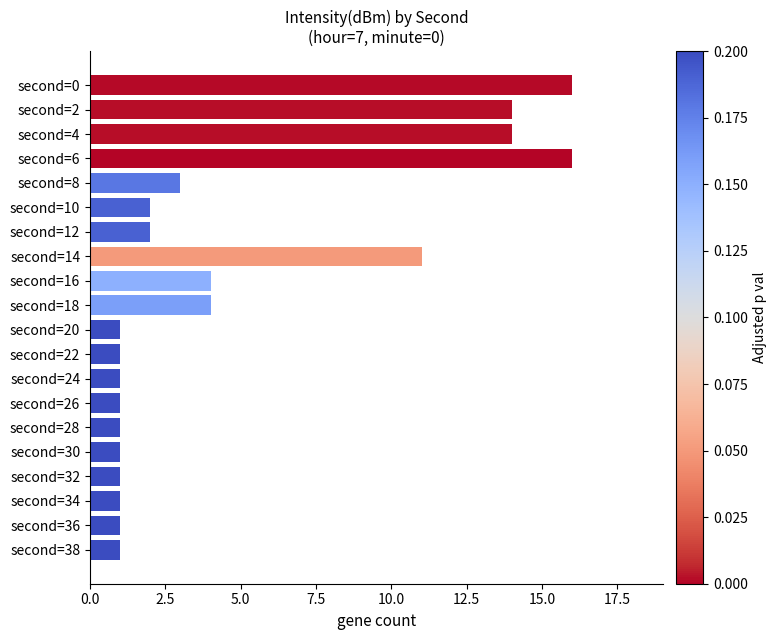

Reading top to bottom, extract all data points from this chart.

second=0=16	second=2=14	second=4=14	second=6=16	second=8=3	second=10=2	second=12=2	second=14=11	second=16=4	second=18=4	second=20=1	second=22=1	second=24=1	second=26=1	second=28=1	second=30=1	second=32=1	second=34=1	second=36=1	second=38=1